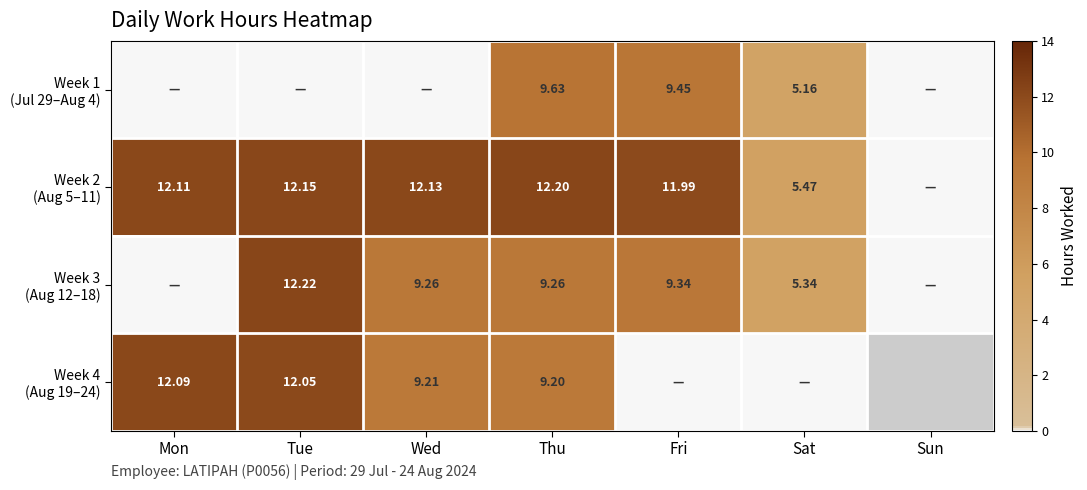

Is it true that Week 2 (Aug 5–11) equals 18.2 at Thu?

False